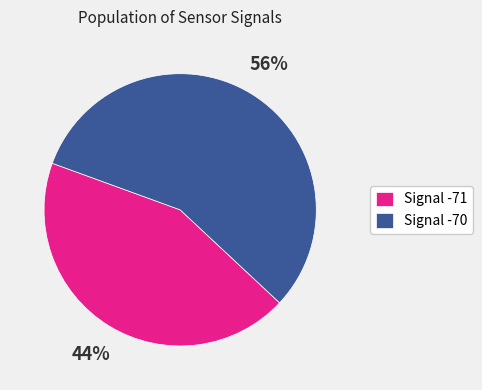

Which category accounts for the majority?

Signal -70